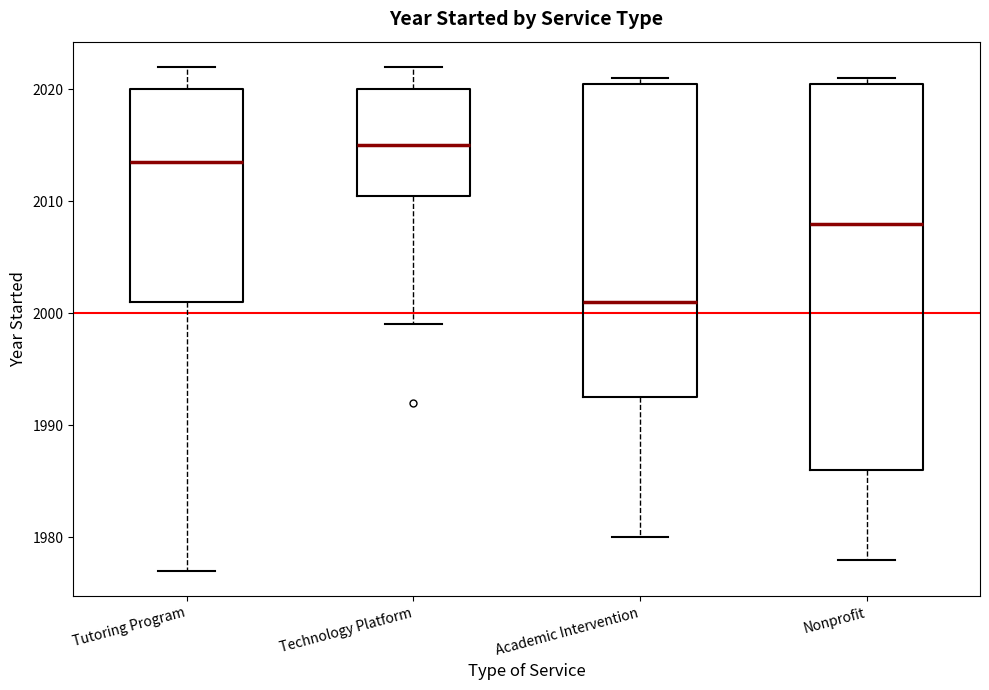

Which box has the highest median line?

Technology Platform